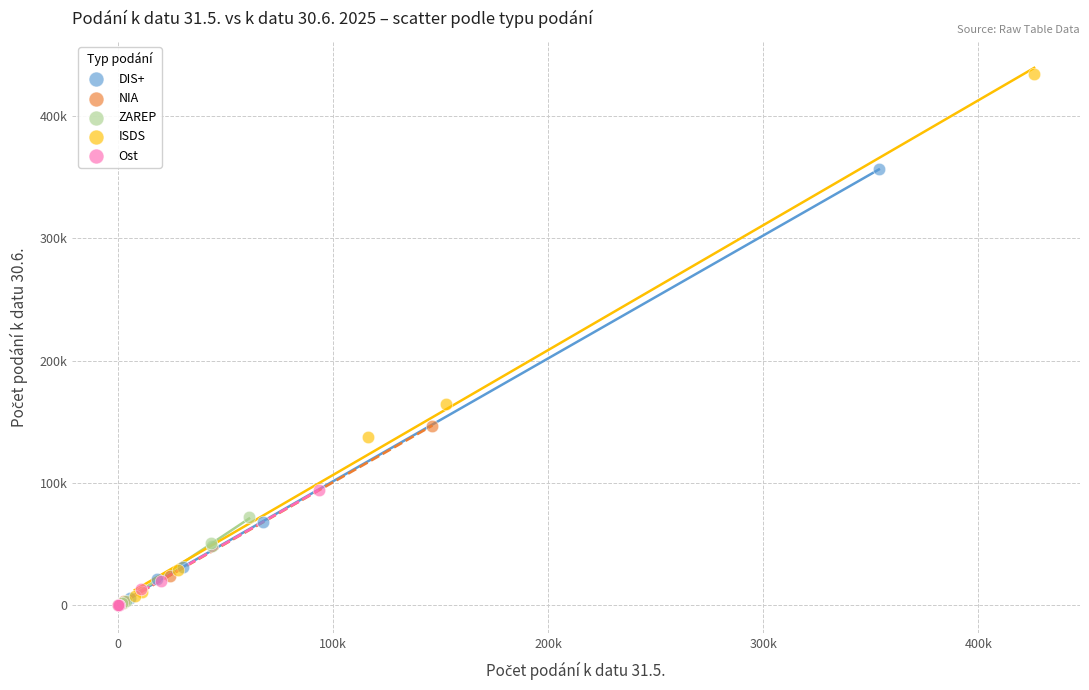

Which series has the widest spread of Y values?

ISDS